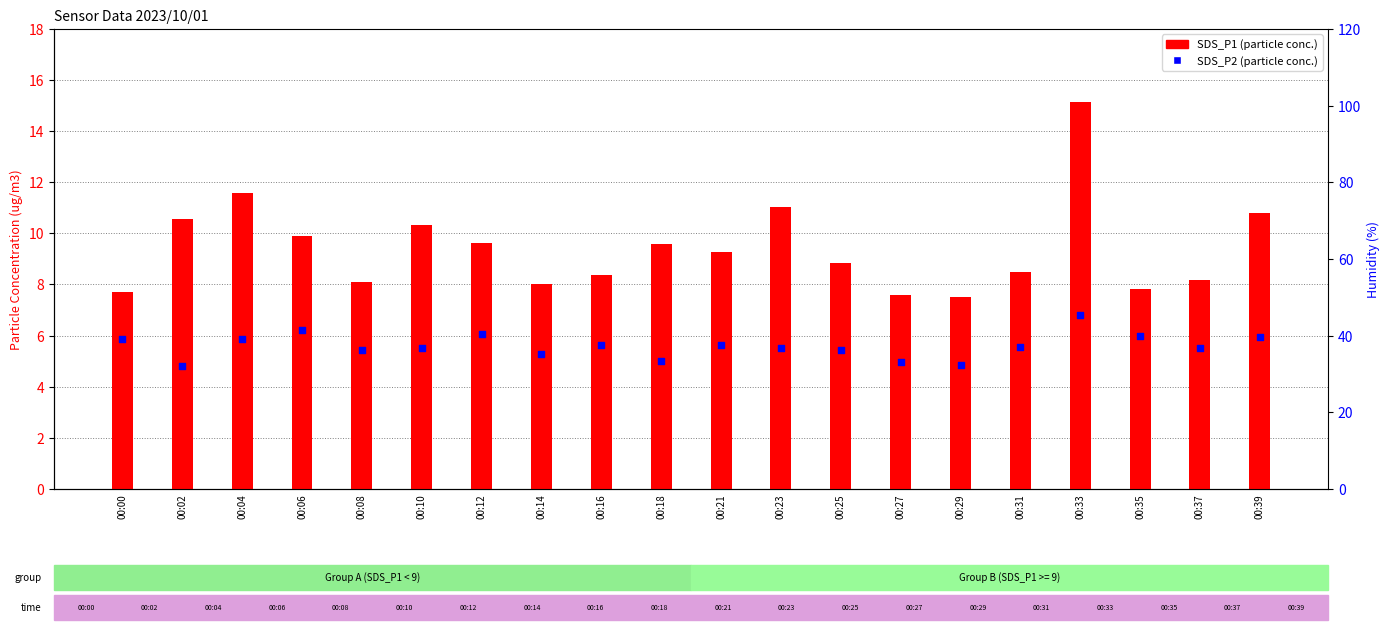

Approximately how many times larger is the value at 00:02 compared to 00:31?

1.2